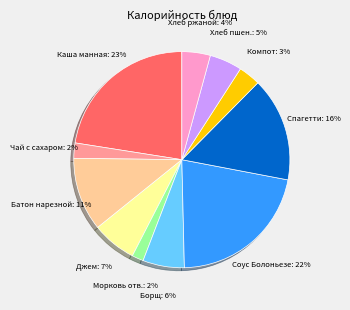

Is it true that Спагетти is 26% of the pie?

False